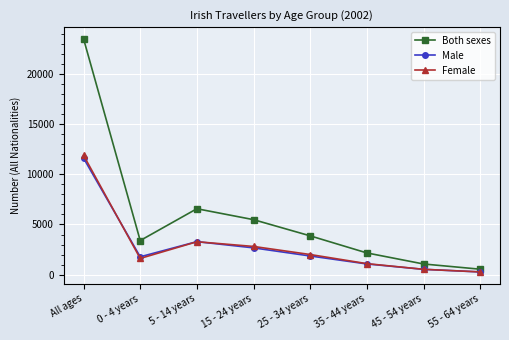

True or false: Both sexes has a value of 3868 at 25 - 34 years.

True